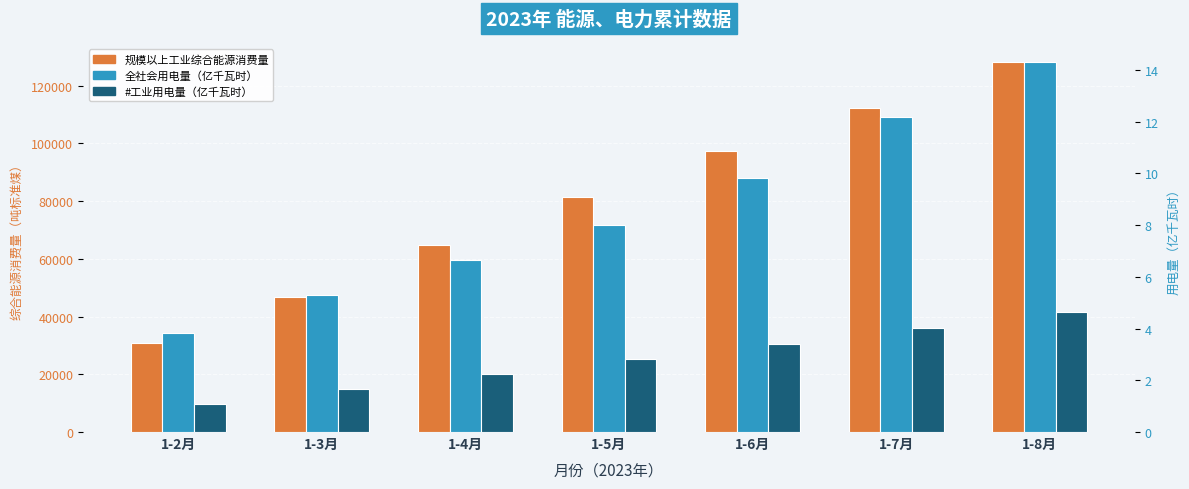

What is the sum of the 规模以上工业综合能源消费量 values at 1-2月 and 1-3月?

77714.0